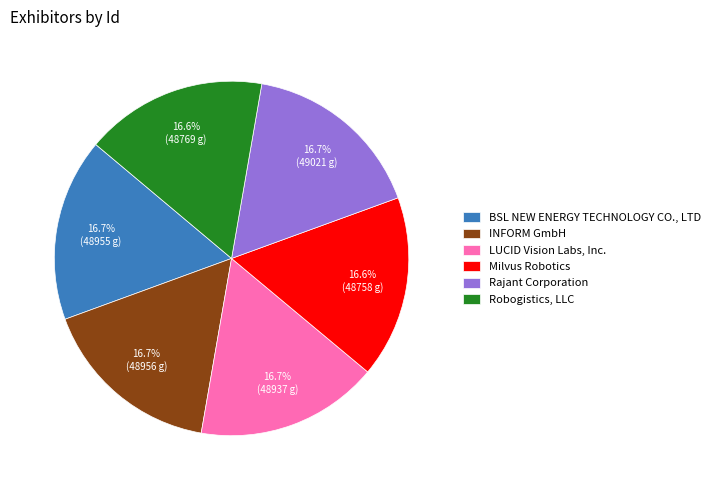

The Rajant Corporation slice represents 17% of the pie. True or false?

True